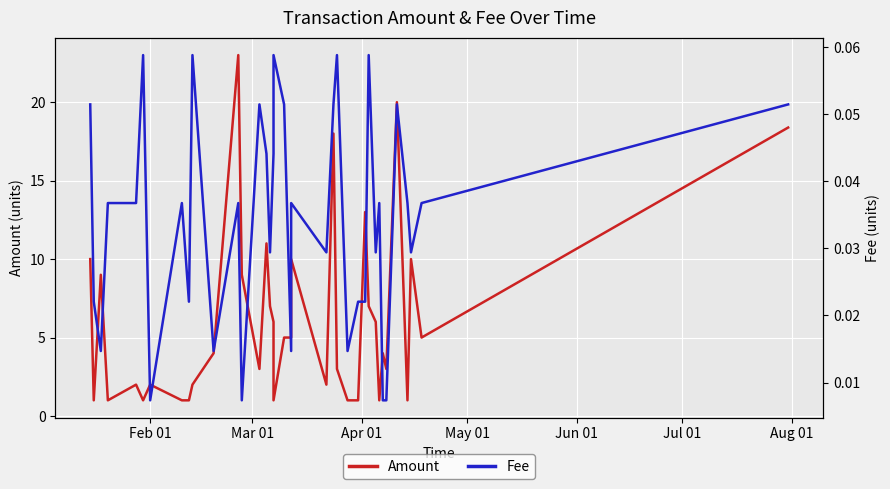

How many distinct data groups are displayed?

2